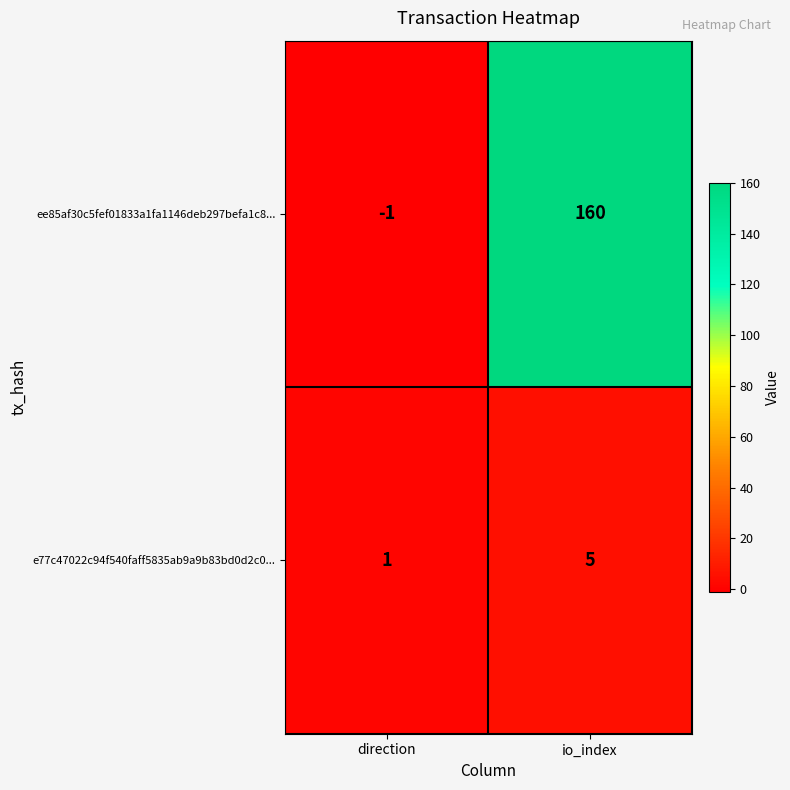

Between direction and io_index, which series saw the biggest shift?

ee85af30c5fef01833a1fa1146deb297befa1c8...